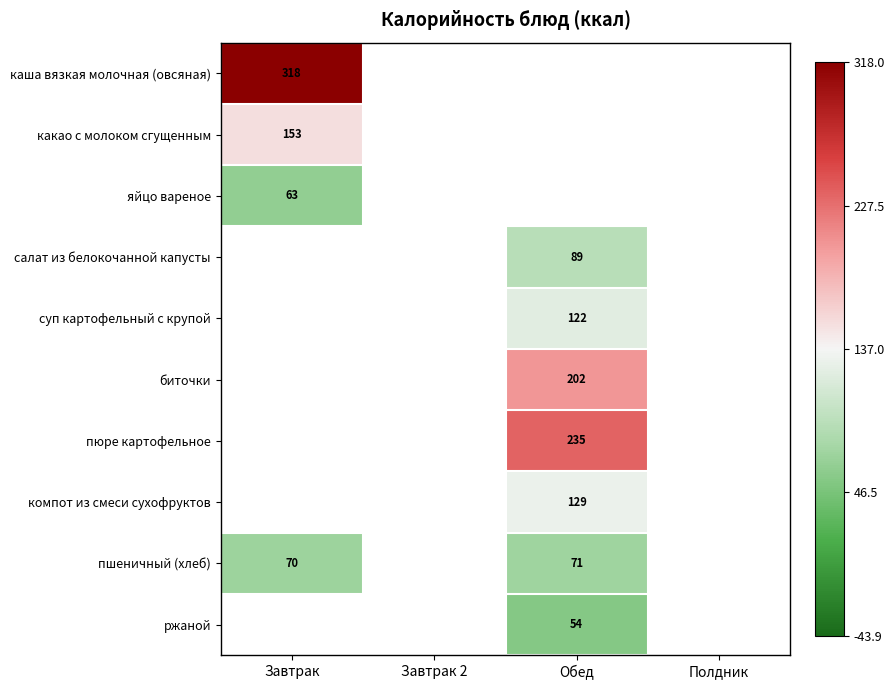

At how many categories does at least one series exceed 16?

2